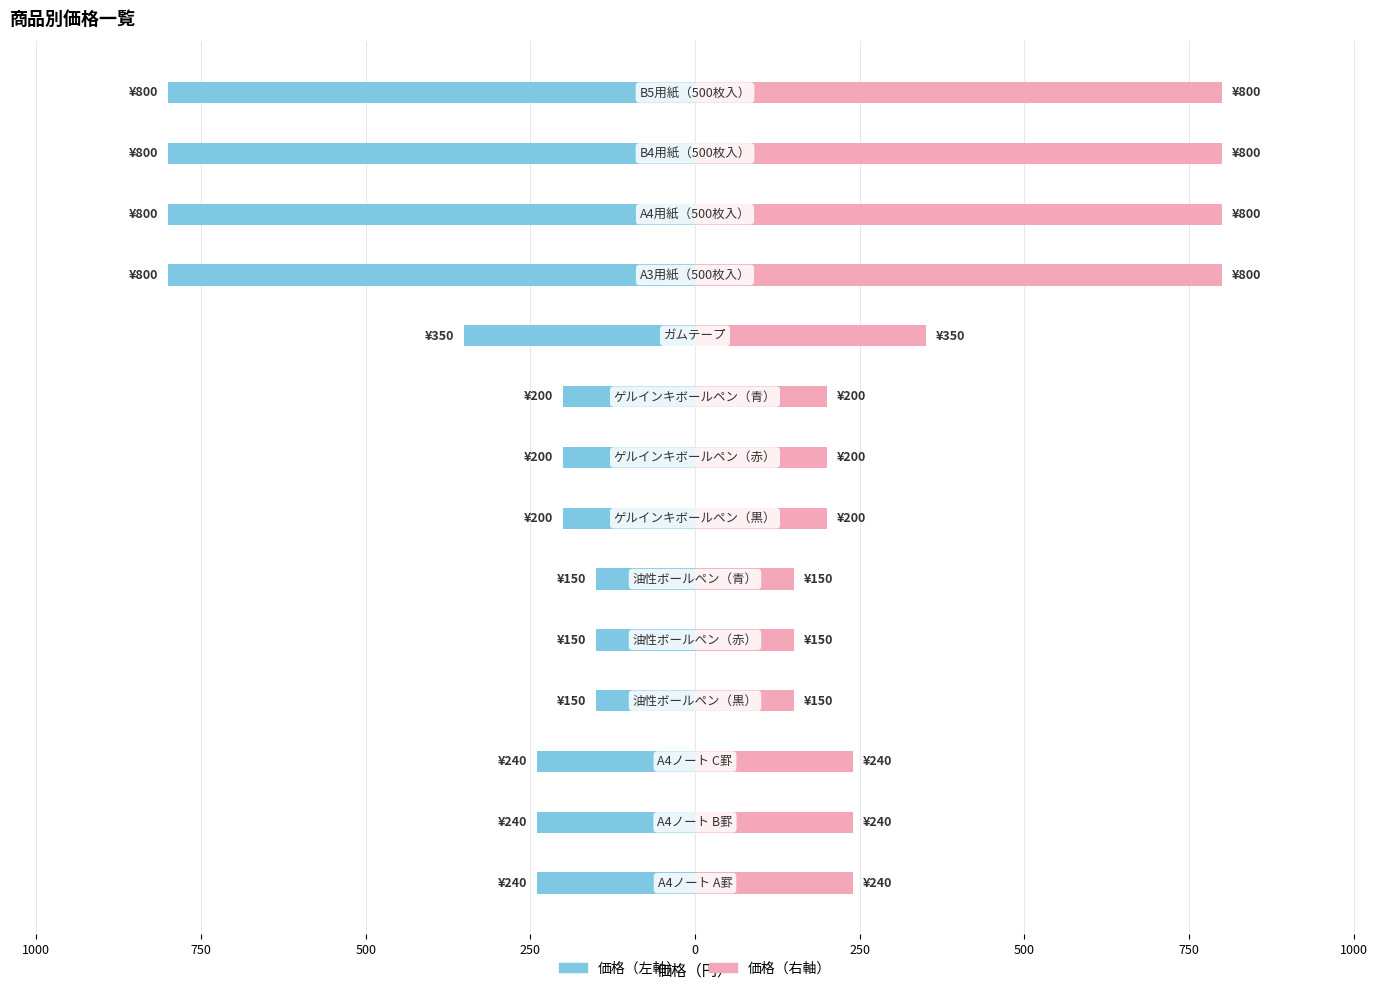

What is the approximate value of 価格（右） at 500, to the nearest 50?

200